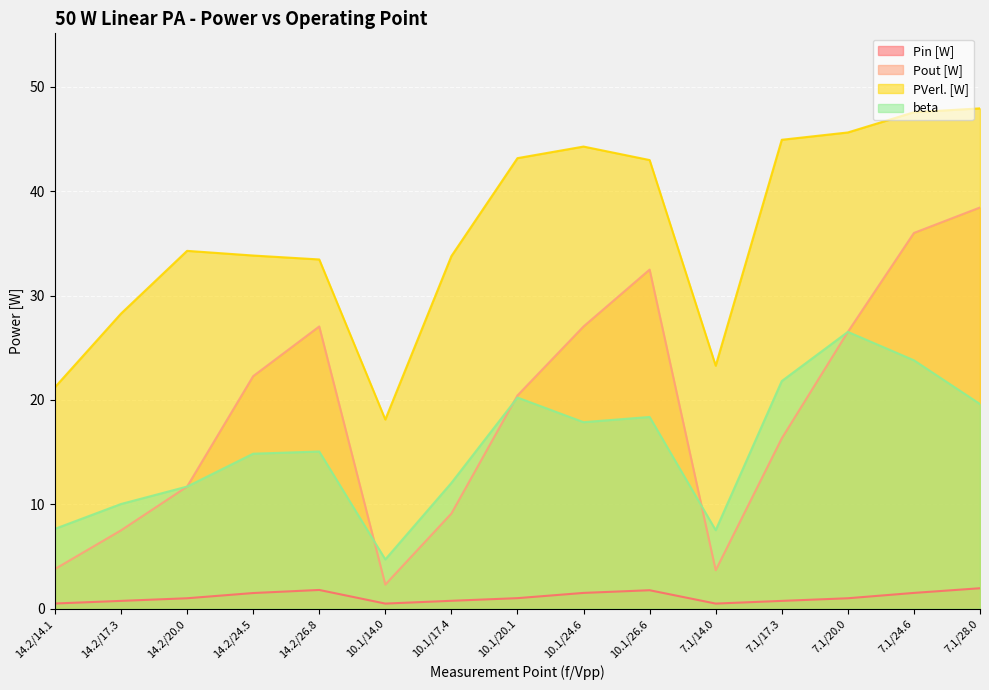

Reading left to right, list all the values displayed in this chart.

Pin [W]: 0.5	0.7	1.0	1.5	1.8	0.5	0.8	1.0	1.5	1.8	0.5	0.7	1.0	1.5	2.0
Pout [W]: 3.8	7.5	11.7	22.3	27.0	2.3	9.1	20.4	27.0	32.5	3.7	16.3	26.5	36.0	38.4
PVerl. [W]: 21.2	28.3	34.3	33.8	33.5	18.1	33.8	43.2	44.3	43.0	23.3	44.9	45.6	47.6	47.9
beta: 7.7	10.0	11.7	14.8	15.1	4.7	12.1	20.2	17.9	18.4	7.5	21.8	26.5	23.8	19.6